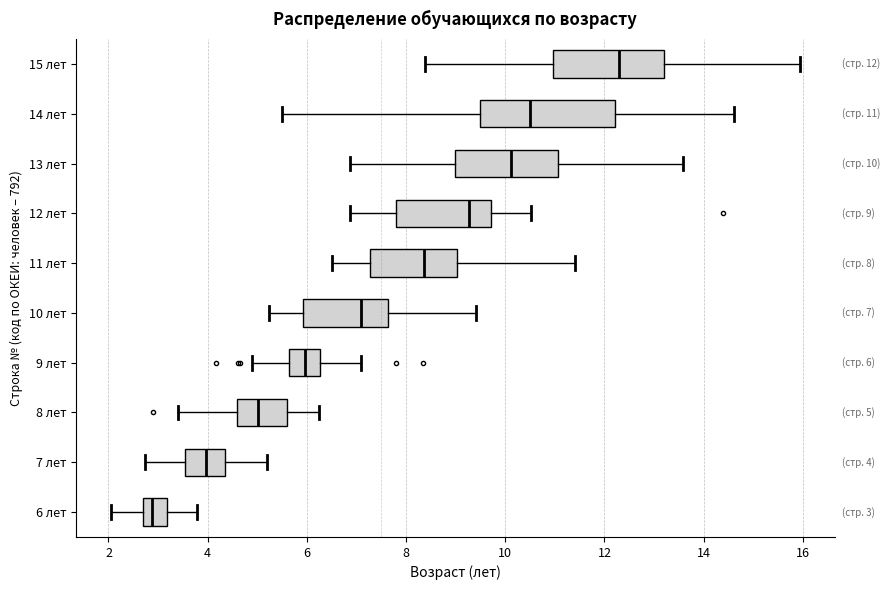

Which box is the widest, from its left edge to its right edge?

14 лет